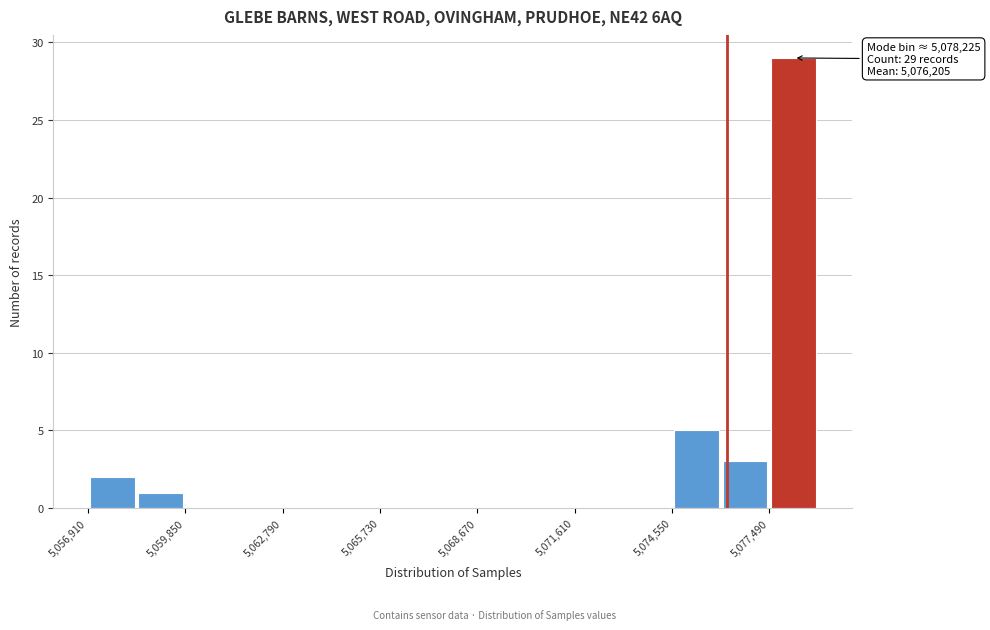

Read against the x-axis, roughly where is the centre of the tallest bar?

5078000